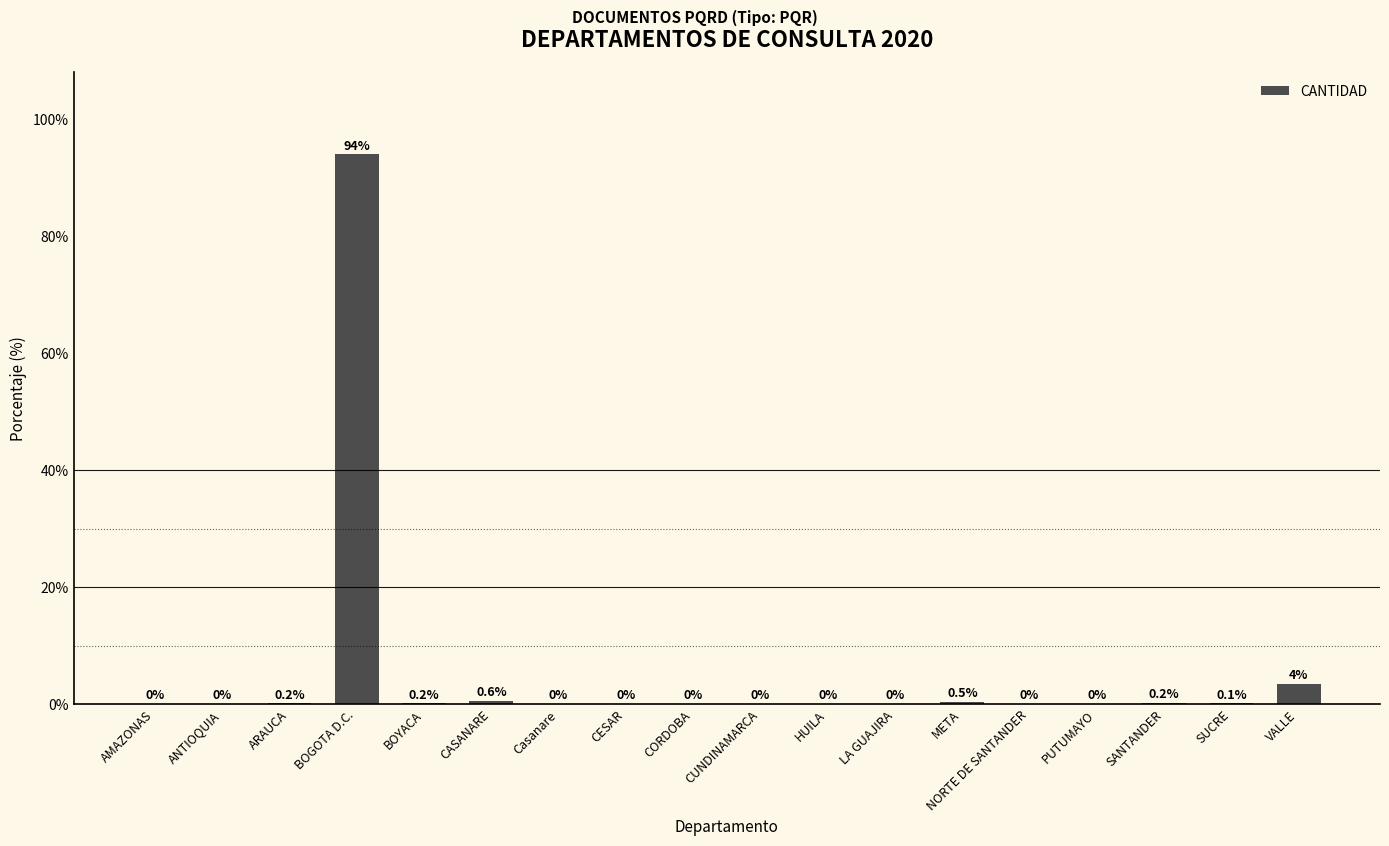

Between NORTE DE SANTANDER and CASANARE, which is larger?

CASANARE